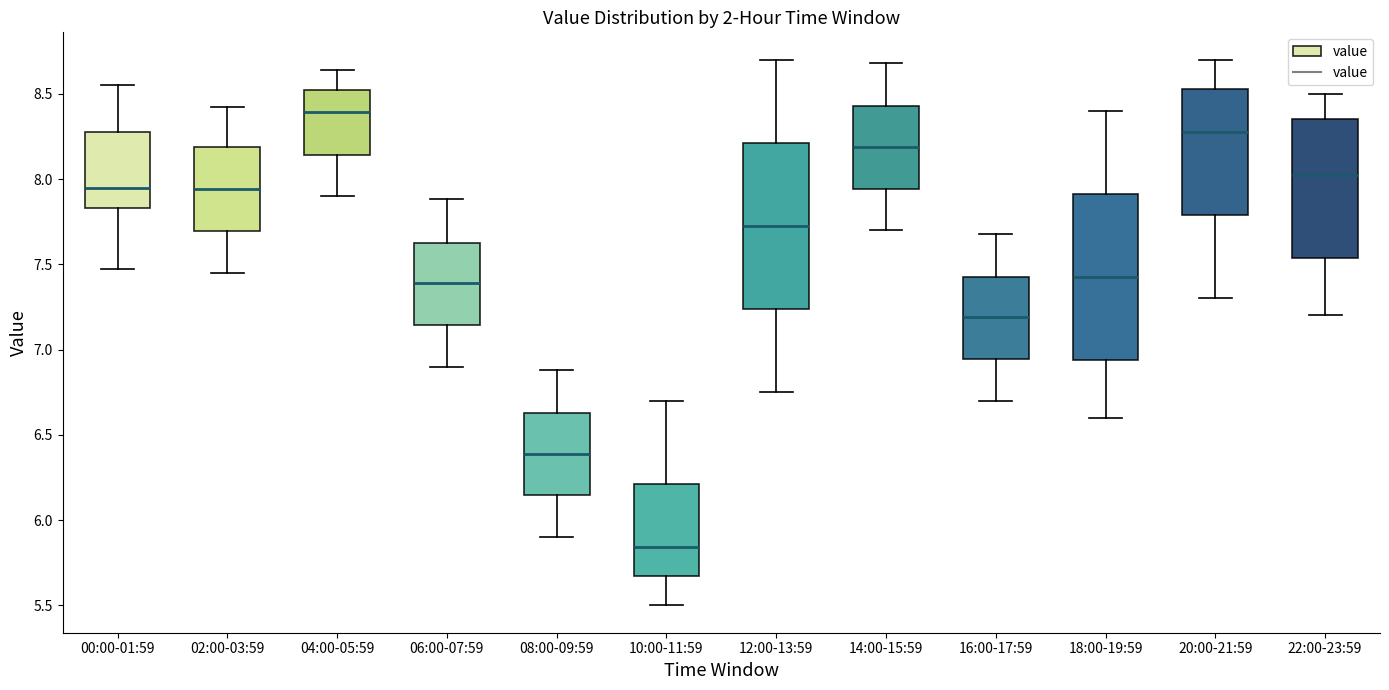

Reading left to right, read every box against the y-axis: the position of its median line, the range the box covers, and the ends of its whiskers. The values are not printed on the chart, so give them approximately, as read against the axis.

00:00-01:59: median 7.95, box 7.85 to 8.30, whiskers 7.45 to 8.55
02:00-03:59: median 7.95, box 7.70 to 8.20, whiskers 7.45 to 8.40
04:00-05:59: median 8.40, box 8.15 to 8.50, whiskers 7.90 to 8.65
06:00-07:59: median 7.40, box 7.15 to 7.65, whiskers 6.90 to 7.90
08:00-09:59: median 6.40, box 6.15 to 6.65, whiskers 5.90 to 6.90
10:00-11:59: median 5.85, box 5.65 to 6.20, whiskers 5.50 to 6.70
12:00-13:59: median 7.75, box 7.25 to 8.20, whiskers 6.75 to 8.70
14:00-15:59: median 8.20, box 7.95 to 8.45, whiskers 7.70 to 8.70
16:00-17:59: median 7.20, box 6.95 to 7.45, whiskers 6.70 to 7.70
18:00-19:59: median 7.45, box 6.95 to 7.90, whiskers 6.60 to 8.40
20:00-21:59: median 8.30, box 7.80 to 8.55, whiskers 7.30 to 8.70
22:00-23:59: median 8.05, box 7.55 to 8.35, whiskers 7.20 to 8.50